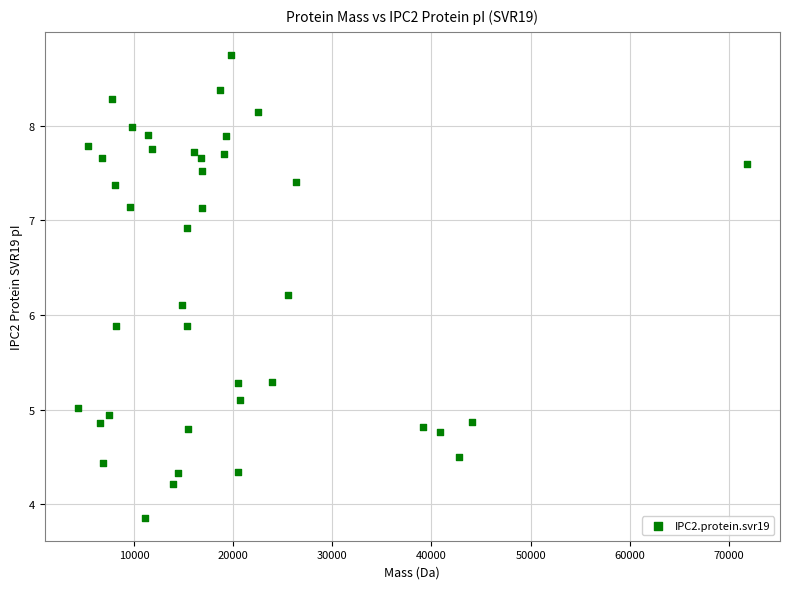

What is the range of Y values (max minus min)?

4.9